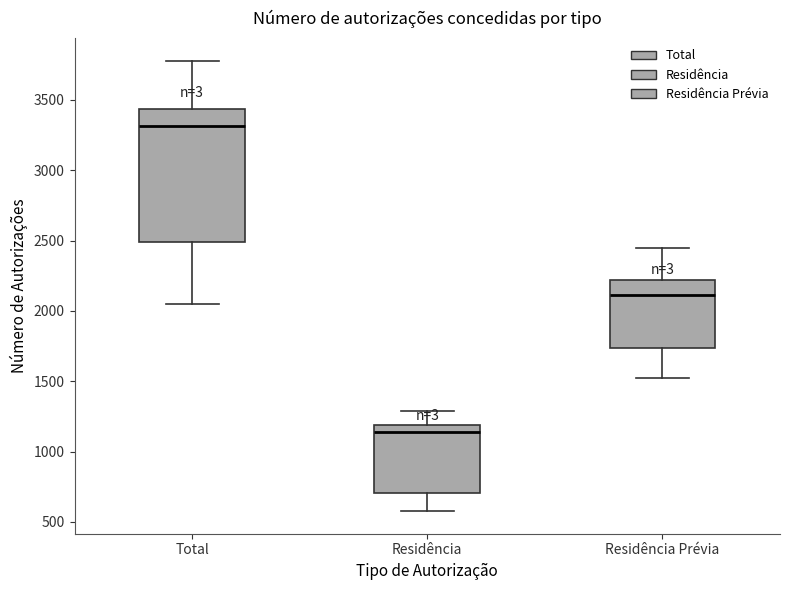

Where does the upper whisker of the box for Total end on the y-axis? The values are not printed on the chart, so give them approximately, as read against the axis.

3800